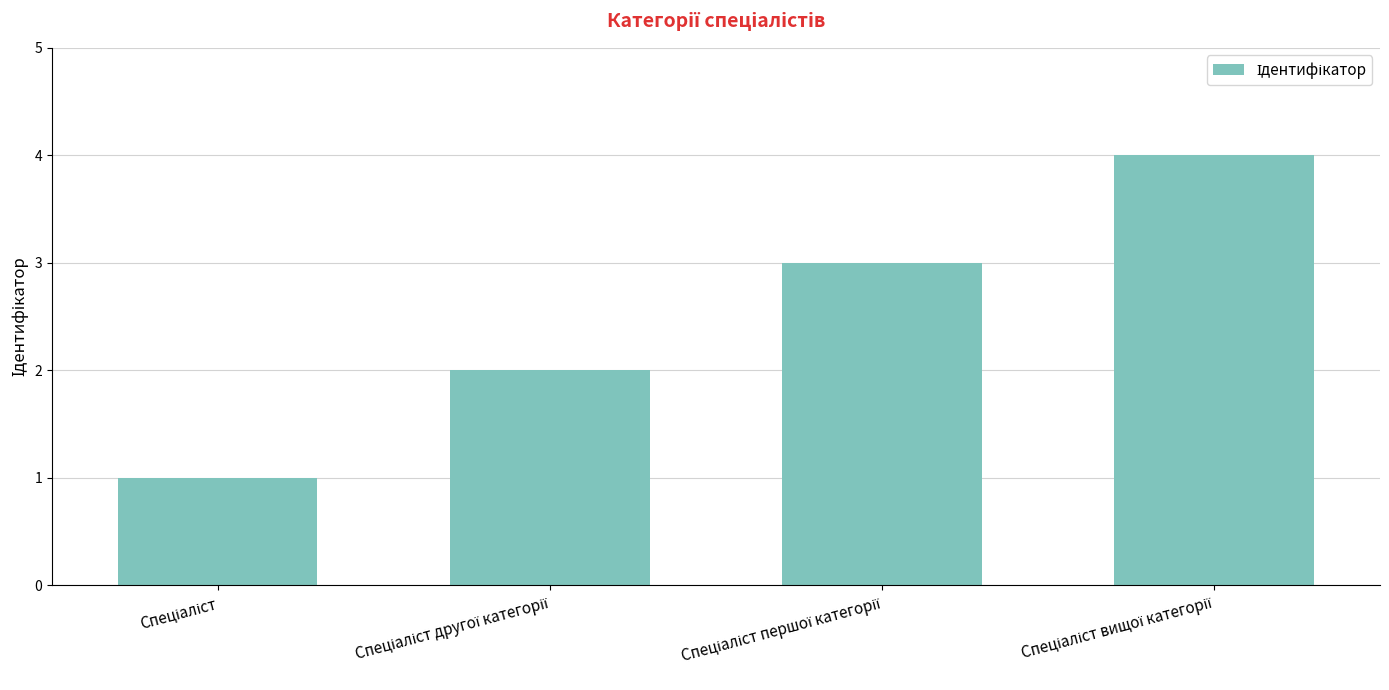

What is the maximum value shown in the chart?

4